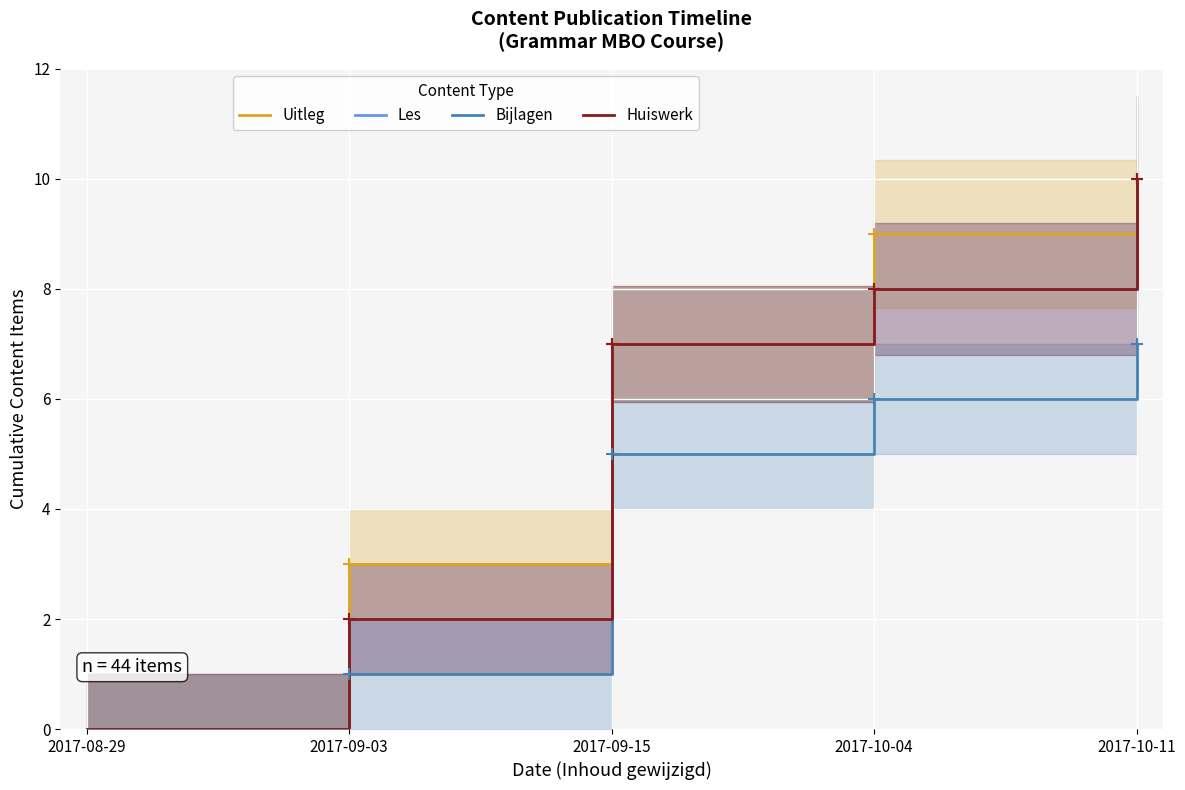

The value of Les at 2017-09-15 is 7. True or false?

True